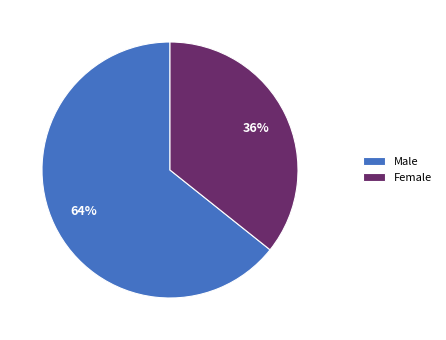

To the nearest percent, what is the combined percentage of Female and Male?

100%